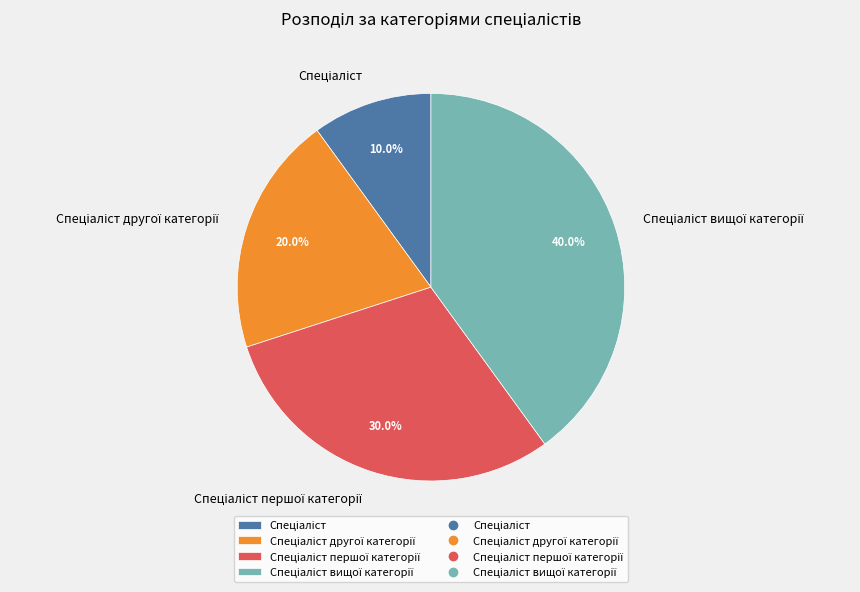

Is there a majority slice in this chart?

No